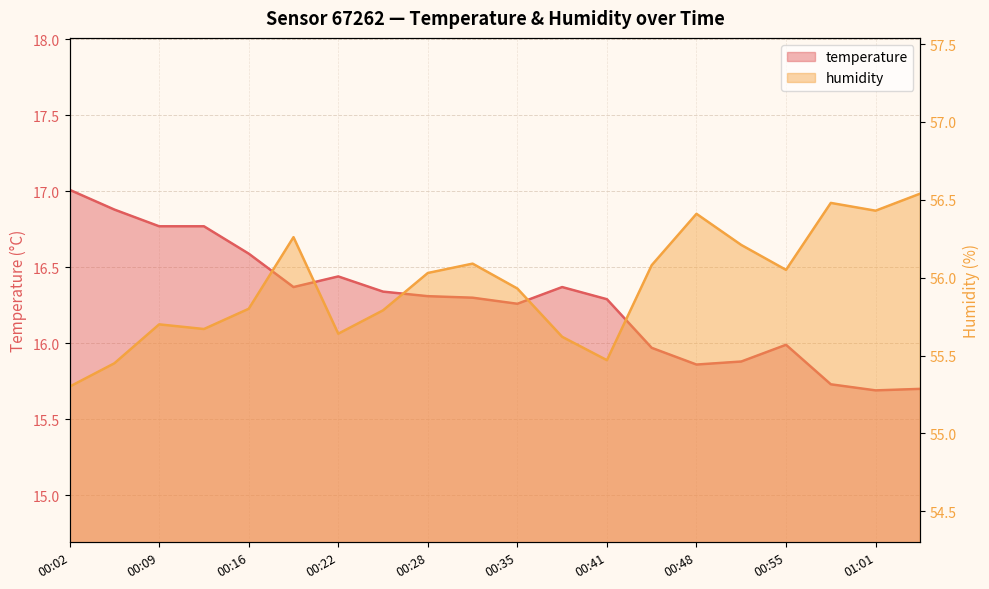

Reading left to right, transcribe all the data shown in this chart.

temperature: 17.0	16.9	16.8	16.8	16.6	16.4	16.4	16.3	16.3	16.3	16.3	16.4	16.3	16.0	15.9	15.9	16.0	15.7	15.7	15.7
humidity: 55.3	55.5	55.7	55.7	55.8	56.3	55.6	55.8	56.0	56.1	55.9	55.6	55.5	56.1	56.4	56.2	56.0	56.5	56.4	56.5